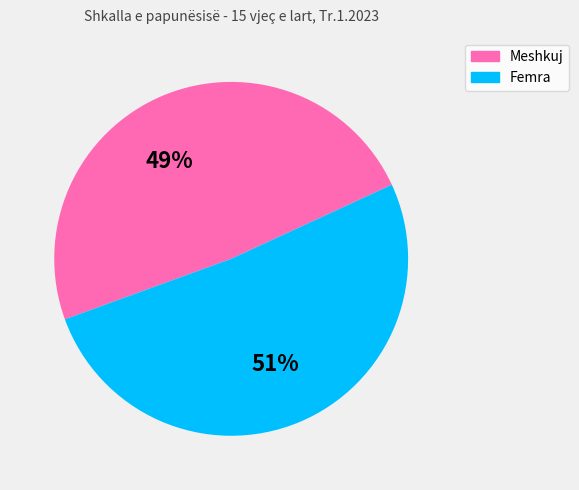

Is the sum of Femra and Meshkuj greater than half?

Yes